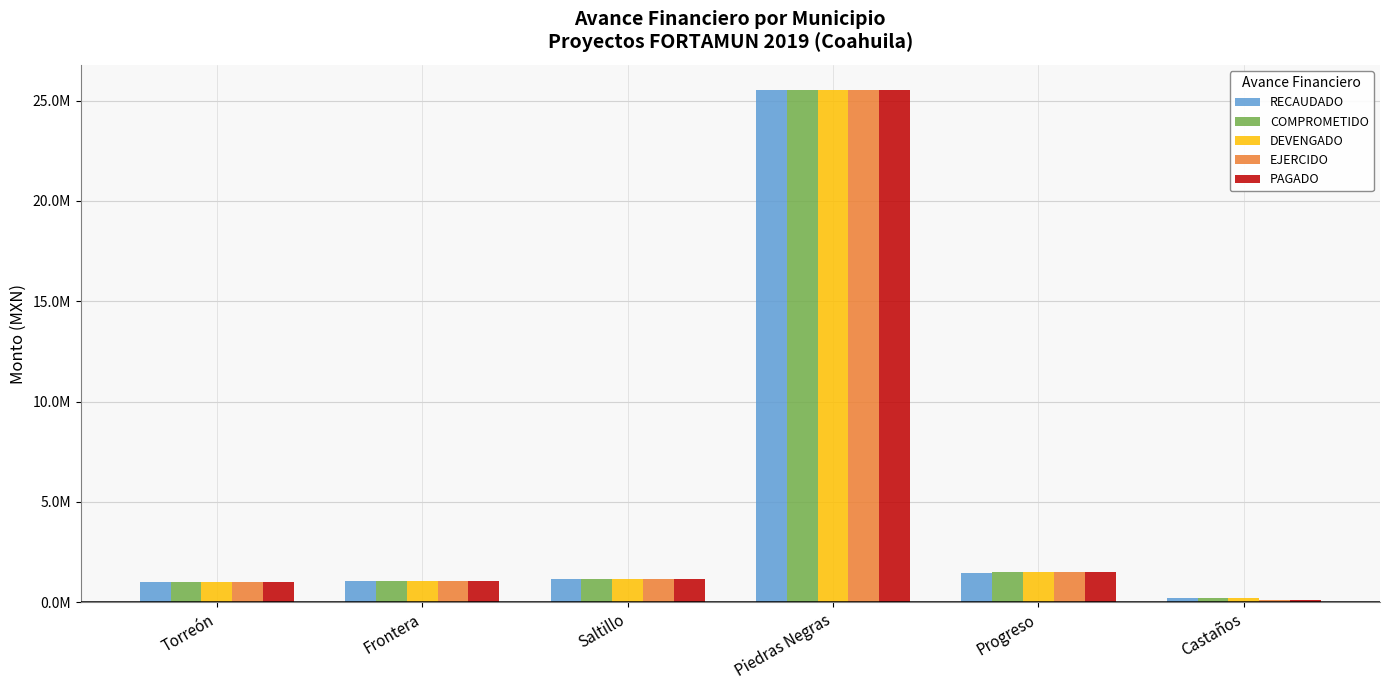

Are the bars grouped side by side (vs. stacked)?

Yes